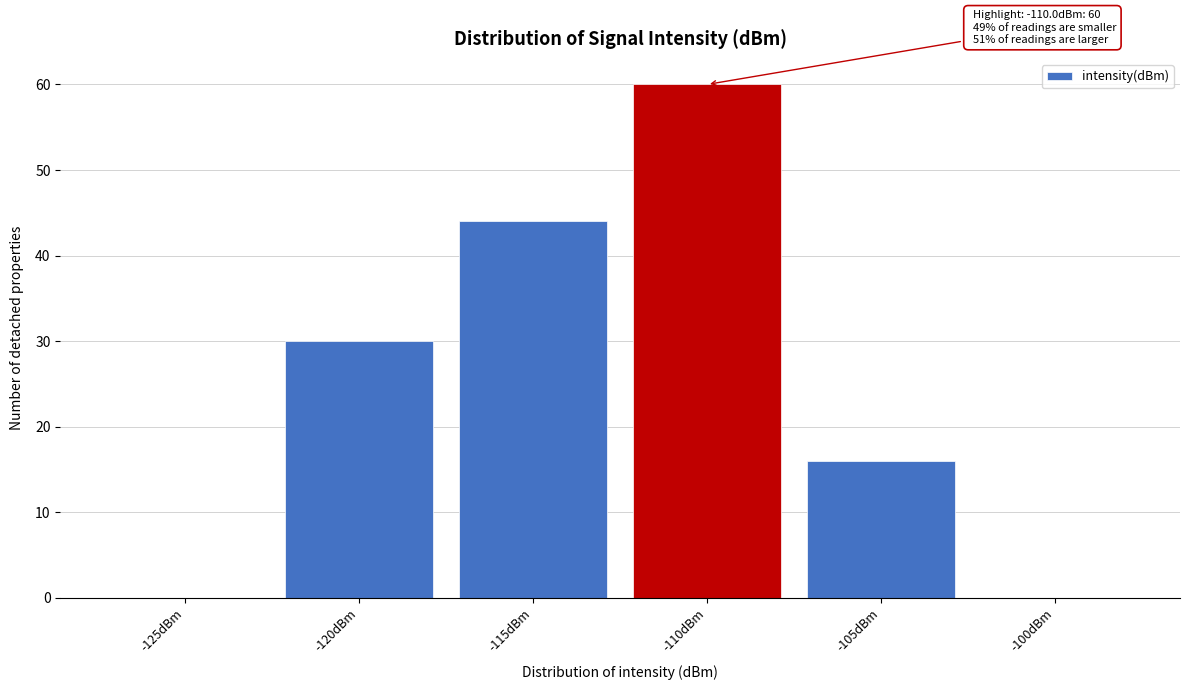

Reading left to right, transcribe all the data shown in this chart.

-125dBm=0	-120dBm=30	-115dBm=44	-110dBm=60	-105dBm=16	-100dBm=0